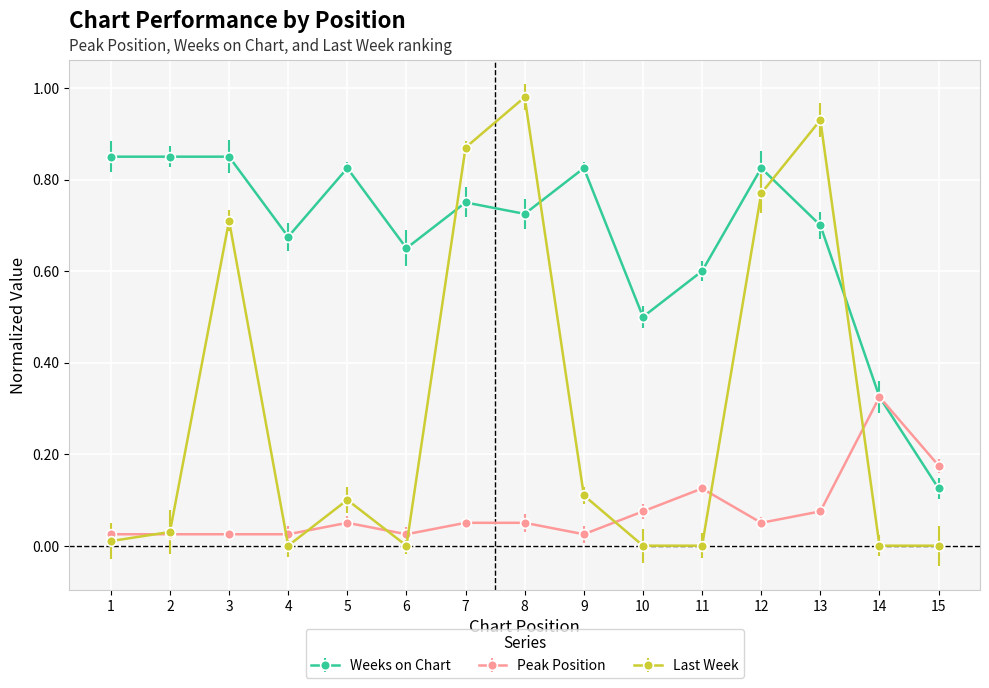

The Peak Position series shows 0.1 at 7. True or false?

True